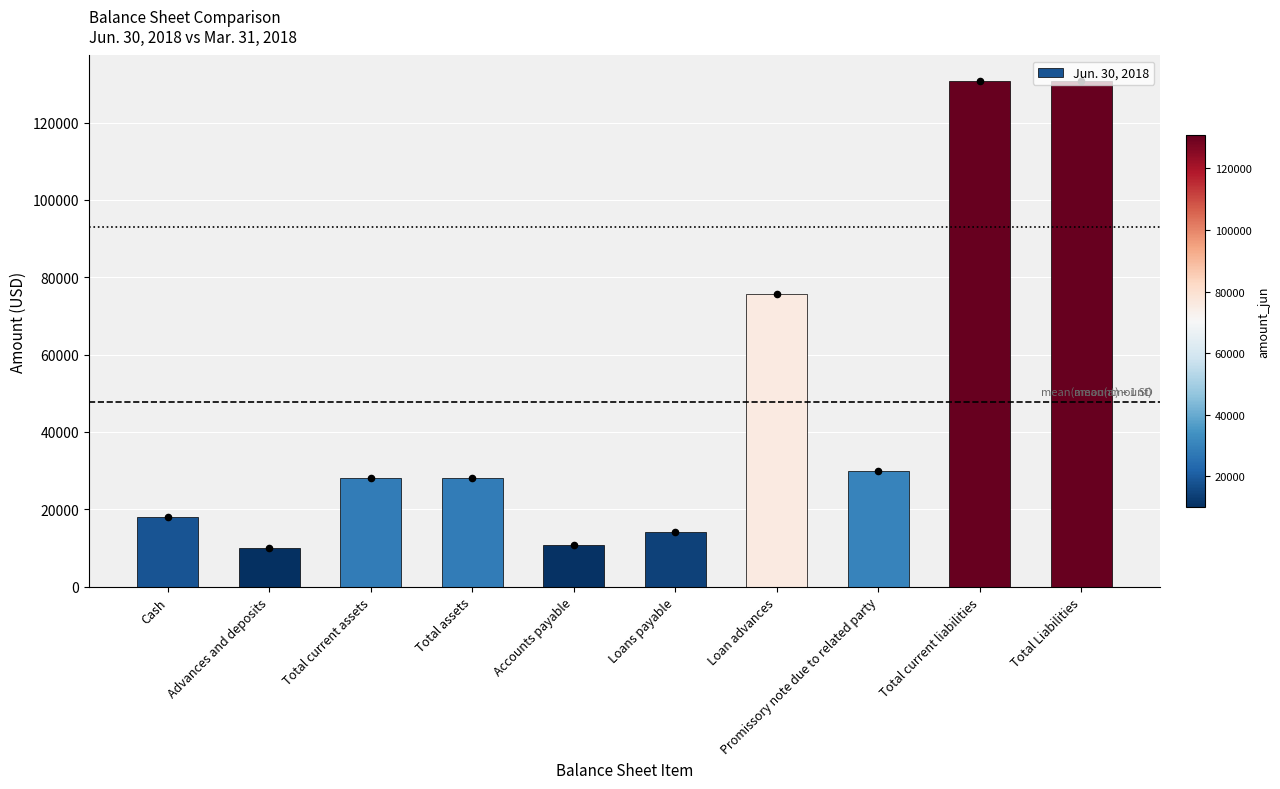

Approximately how many times larger is the value at Loans payable compared to Total current assets?

0.5